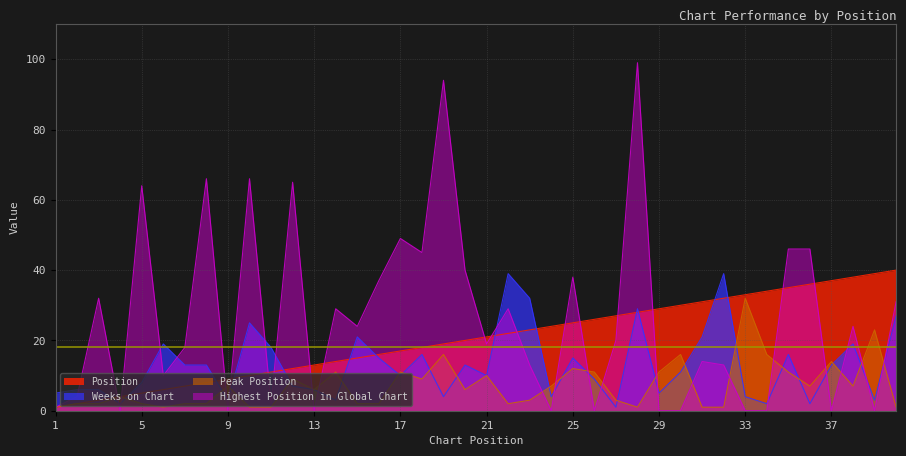

What is the difference between the highest and lowest values at 36?

44